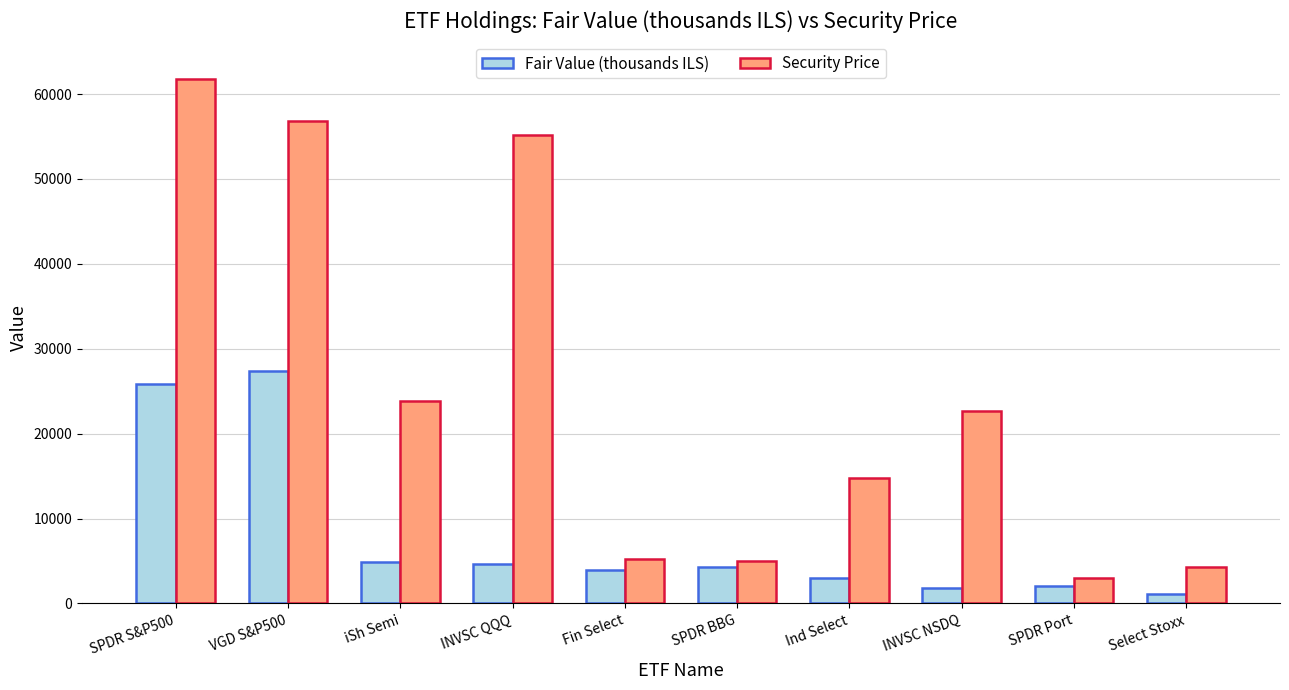

List the series in order of their peak value, lowest first.

Fair Value (thousands ILS), Security Price